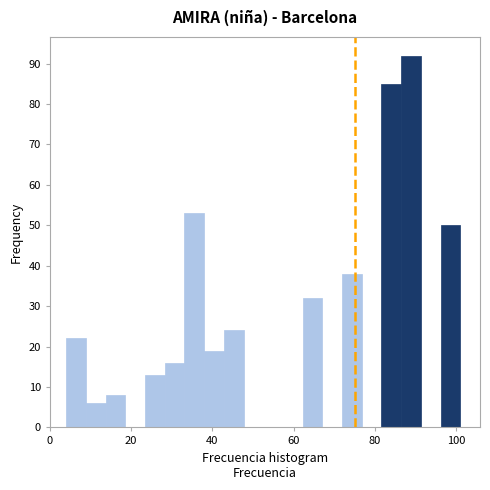

Around what value on the x-axis is the tallest bar? Give the approximate position of its centre, as read against the axis.

88